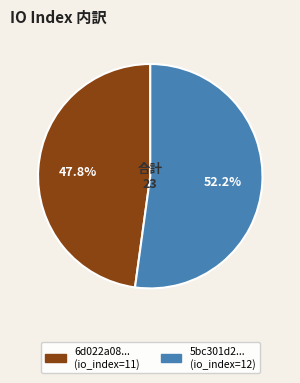

Does any single category account for the majority?

Yes